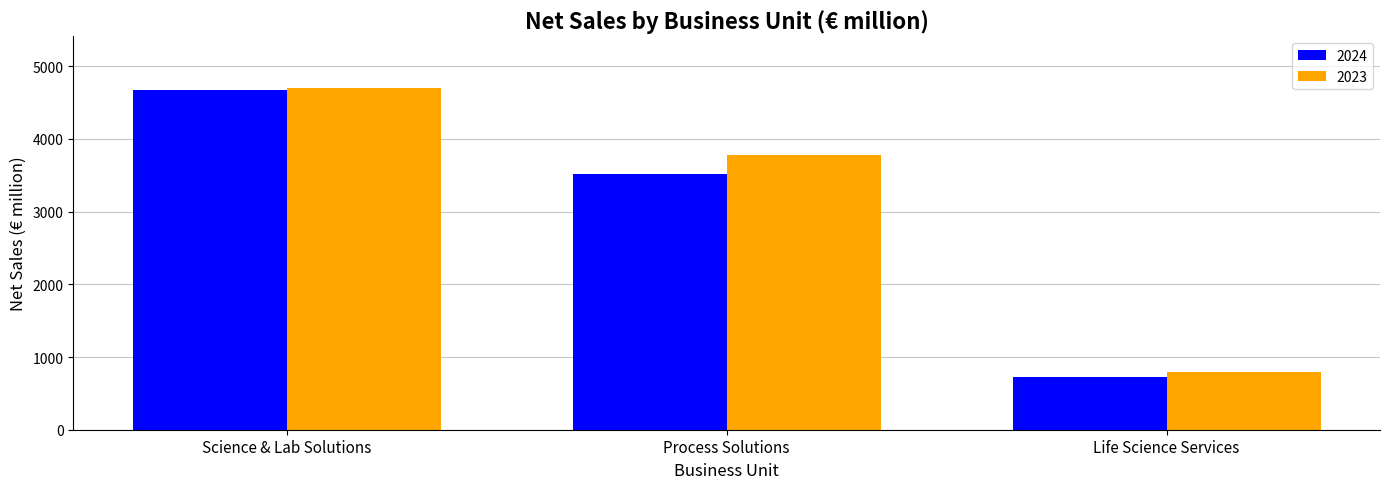

How many values in the 2024 series are below 3523?

1